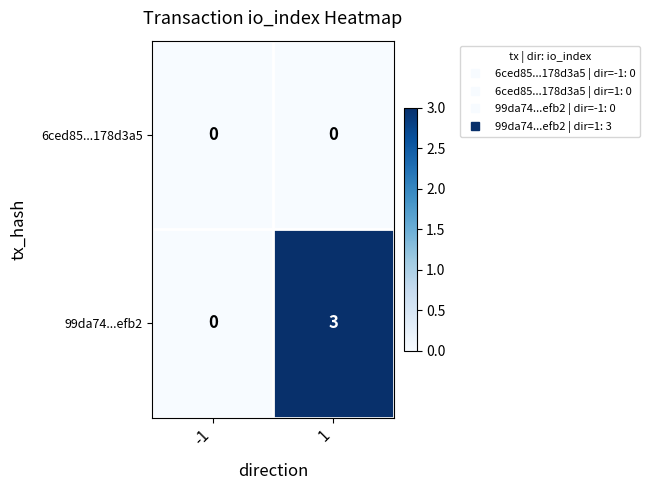

List the series in order of their peak value, highest first.

99da74...efb2, 6ced85...178d3a5